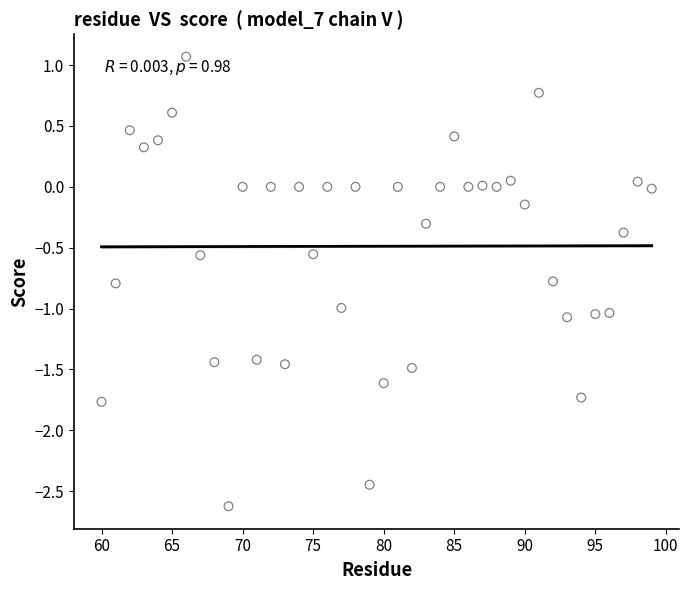

What is the range of X values (max minus min)?

39.0